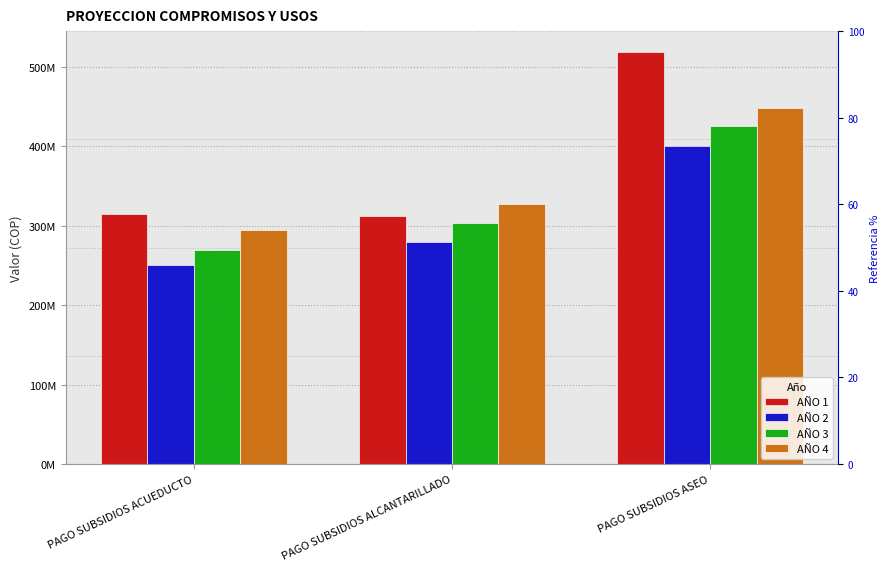

What position from the right is PAGO SUBSIDIOS ASEO?

1